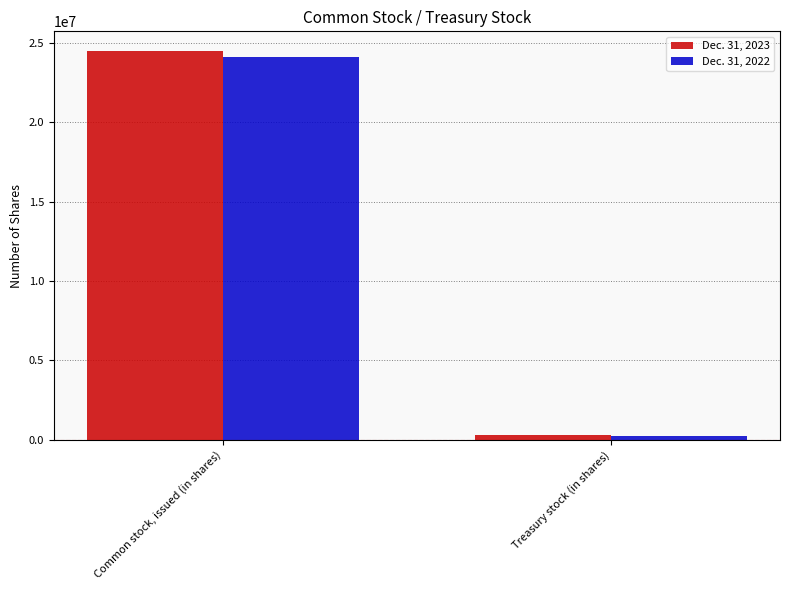

At Treasury stock (in shares), list the series in order from largest to smallest.

Dec. 31, 2023, Dec. 31, 2022